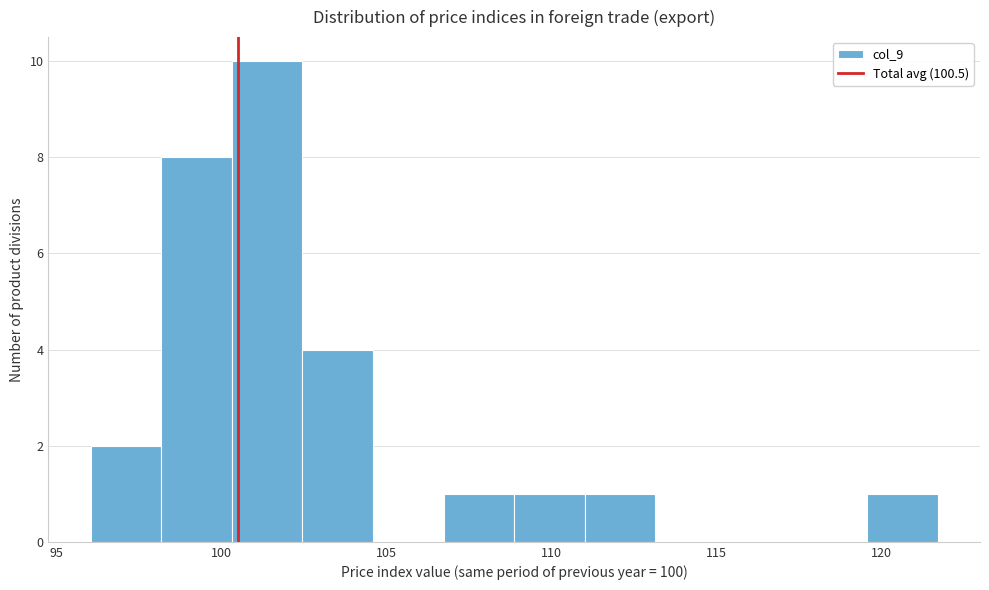

How tall is the bar that spans 119.5 to 121.5 on the x-axis? Neither the bar edges nor the heights are printed on the chart, so give them approximately, as read against the axes.

1